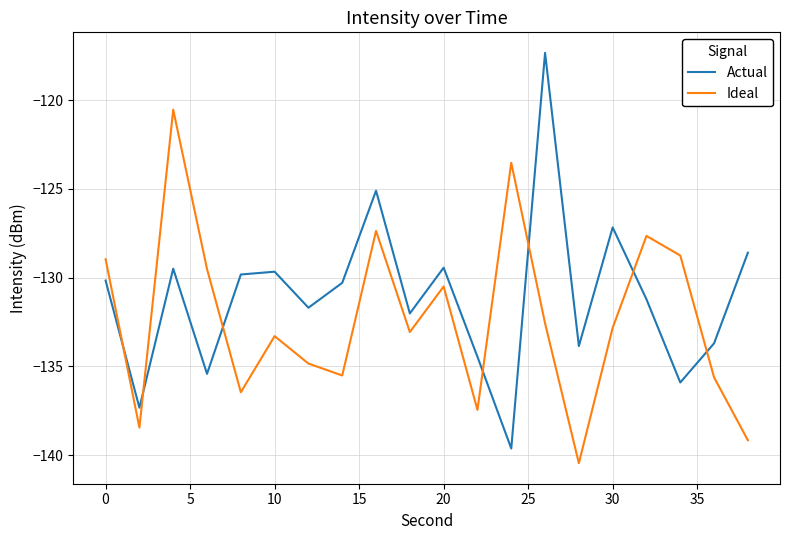

What is the minimum value for Ideal?

-140.5